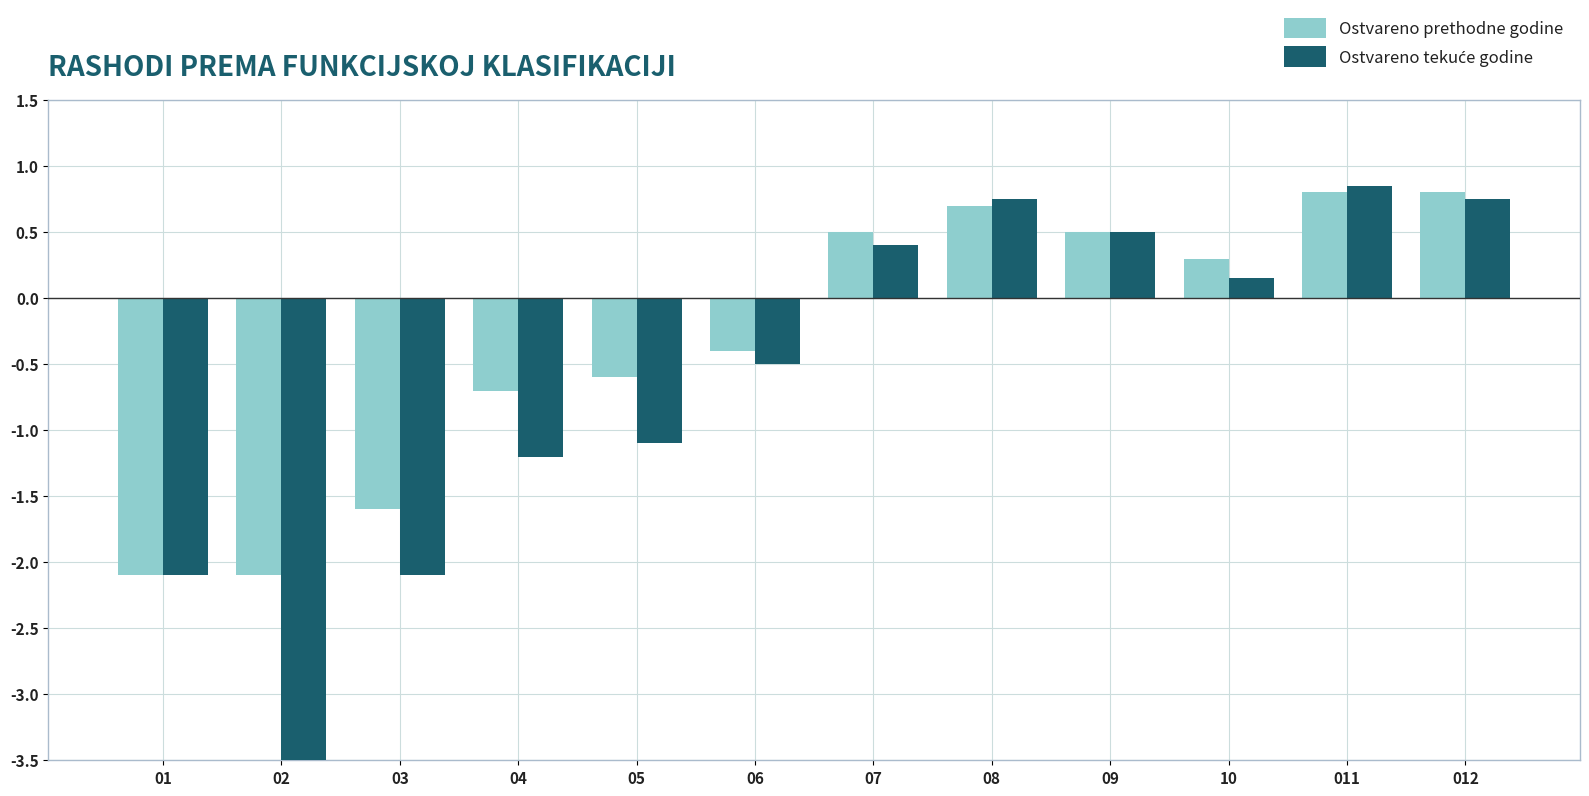

List the labels in order of Ostvareno tekuće godine value, smallest first.

02, 01, 03, 04, 05, 06, 10, 07, 09, 08, 012, 011